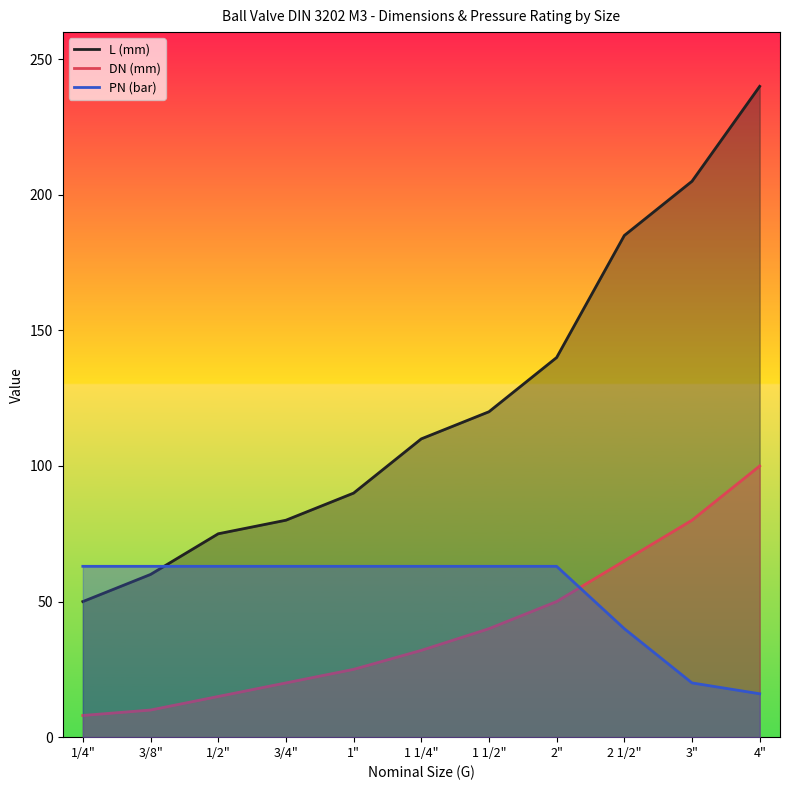

Reading right to left, extract all data points from this chart.

L (mm): 4"=240	3"=205	2 1/2"=185	2"=140	1 1/2"=120	1 1/4"=110	1"=90	3/4"=80	1/2"=75	3/8"=60	1/4"=50
DN (mm): 4"=100	3"=80	2 1/2"=65	2"=50	1 1/2"=40	1 1/4"=32	1"=25	3/4"=20	1/2"=15	3/8"=10	1/4"=8
PN (bar): 4"=16	3"=20	2 1/2"=40	2"=63	1 1/2"=63	1 1/4"=63	1"=63	3/4"=63	1/2"=63	3/8"=63	1/4"=63